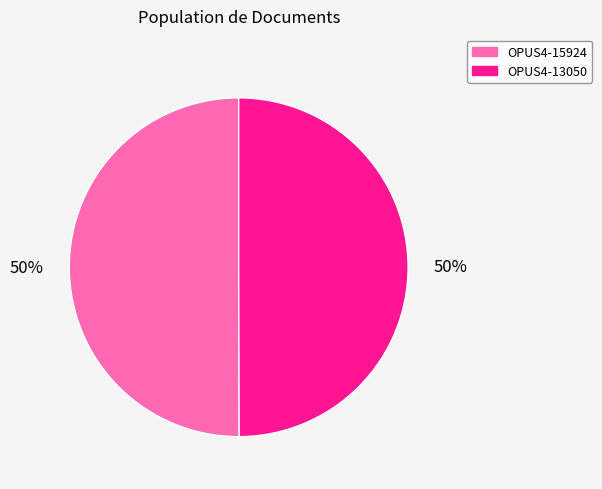

To the nearest percent, what portion does OPUS4-13050 represent?

50%